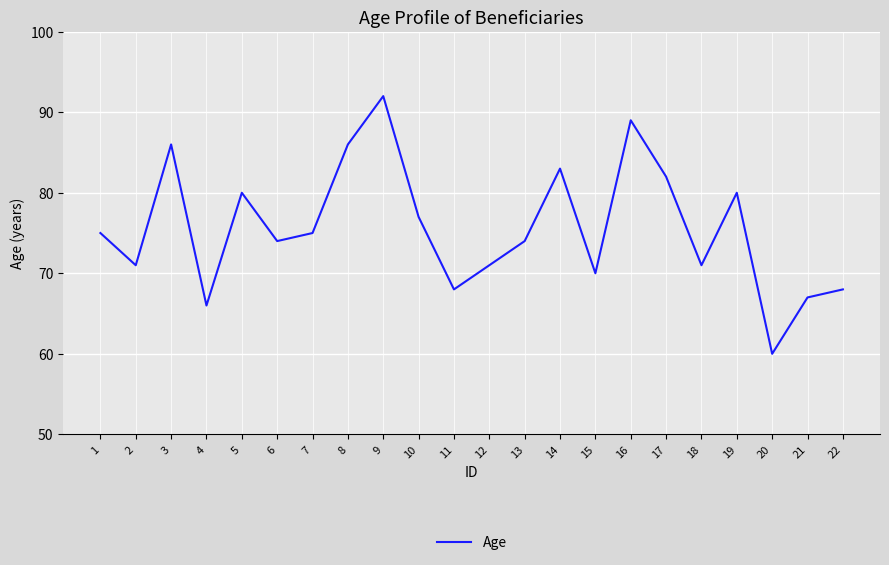

What is the change in value from 14 to 21?

-16